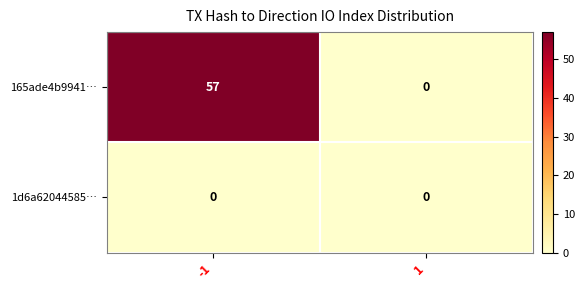

At -1, list the series in order from smallest to largest.

1d6a62044585…, 165ade4b9941…